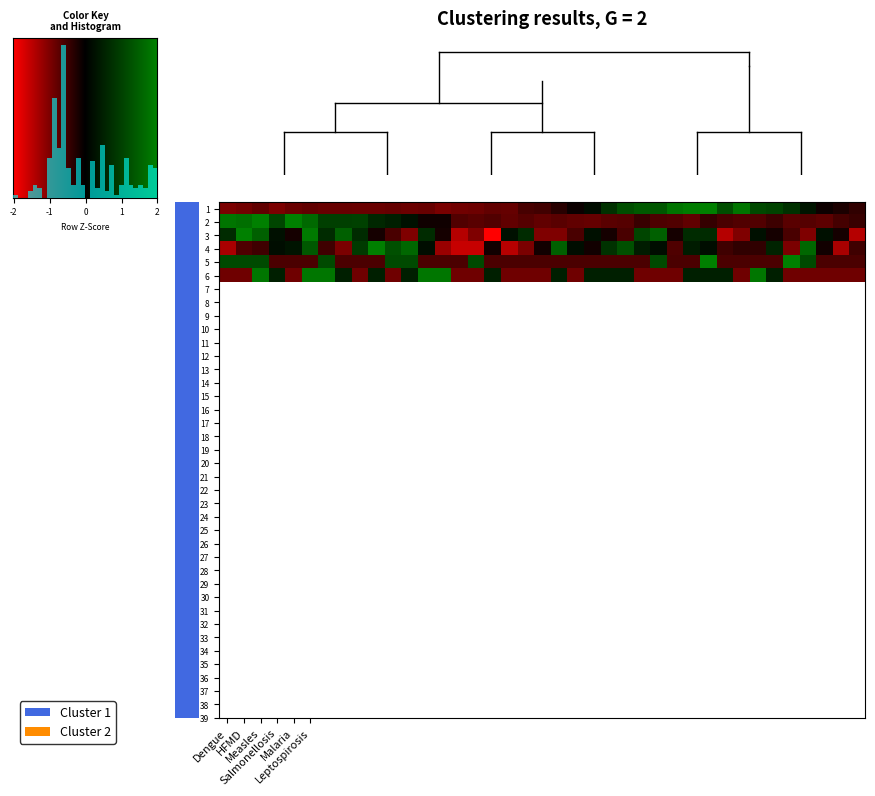

Between 36 and 0.4, which is larger?

36